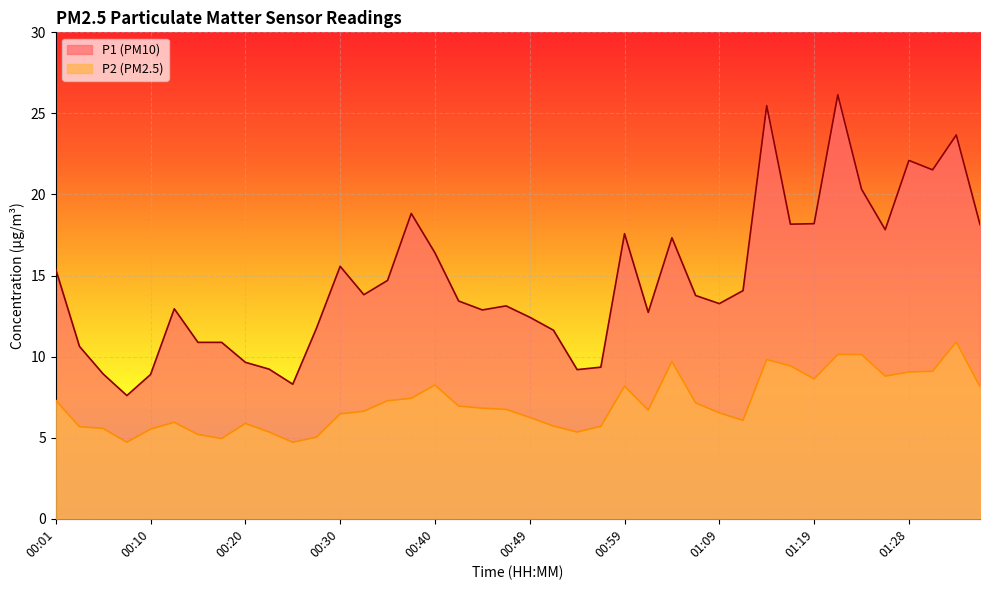

How many lines are shown in the chart?

2